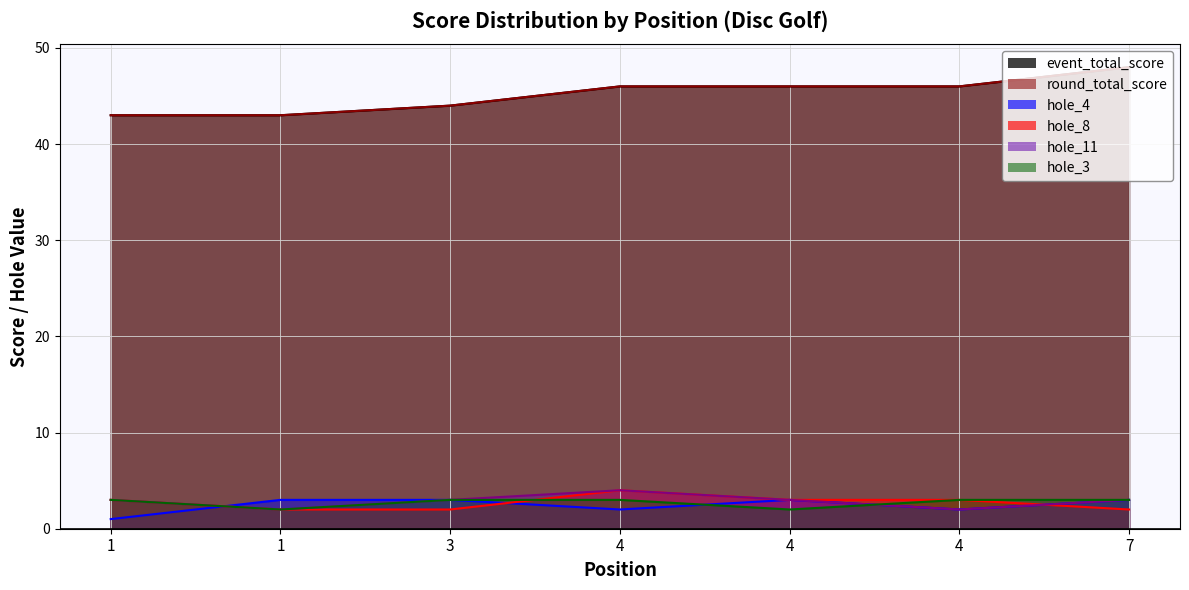

At which category does the chart reach its minimum across all series?

1